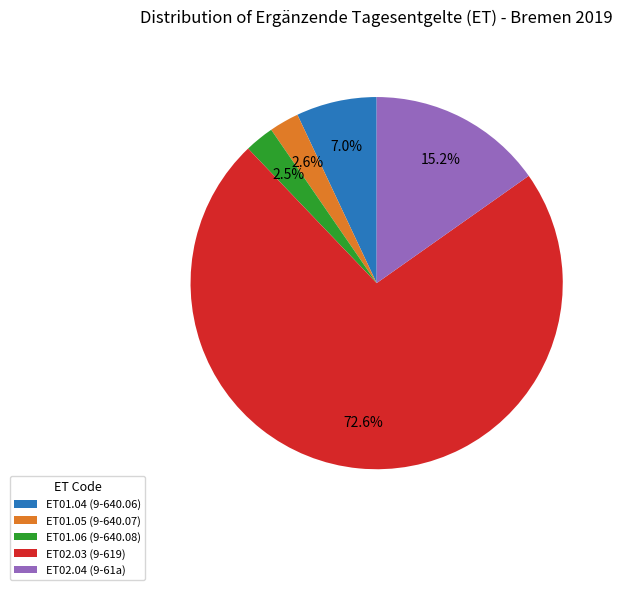

Between ET01.06 (9-640.08) and ET01.04 (9-640.06), which is larger?

ET01.04 (9-640.06)